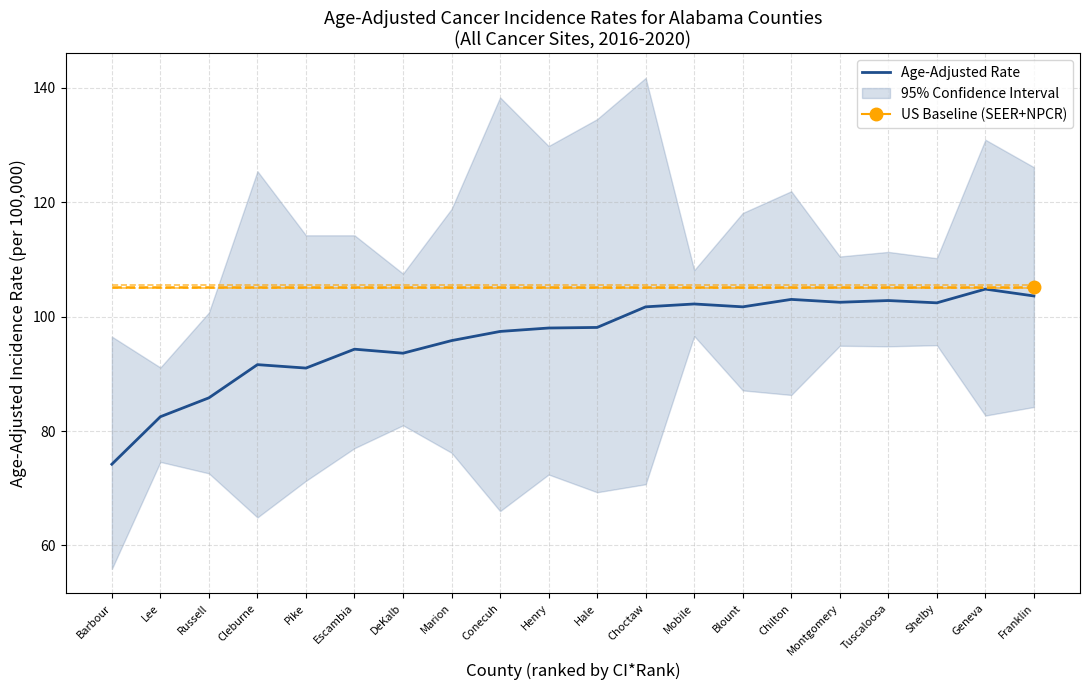

Reading left to right, transcribe all the data shown in this chart.

Barbour=74.2	Lee=82.5	Russell=85.8	Cleburne=91.6	Pike=91.0	Escambia=94.3	DeKalb=93.6	Marion=95.8	Conecuh=97.4	Henry=98.0	Hale=98.1	Choctaw=101.7	Mobile=102.2	Blount=101.7	Chilton=103.0	Montgomery=102.5	Tuscaloosa=102.8	Shelby=102.4	Geneva=104.8	Franklin=103.6